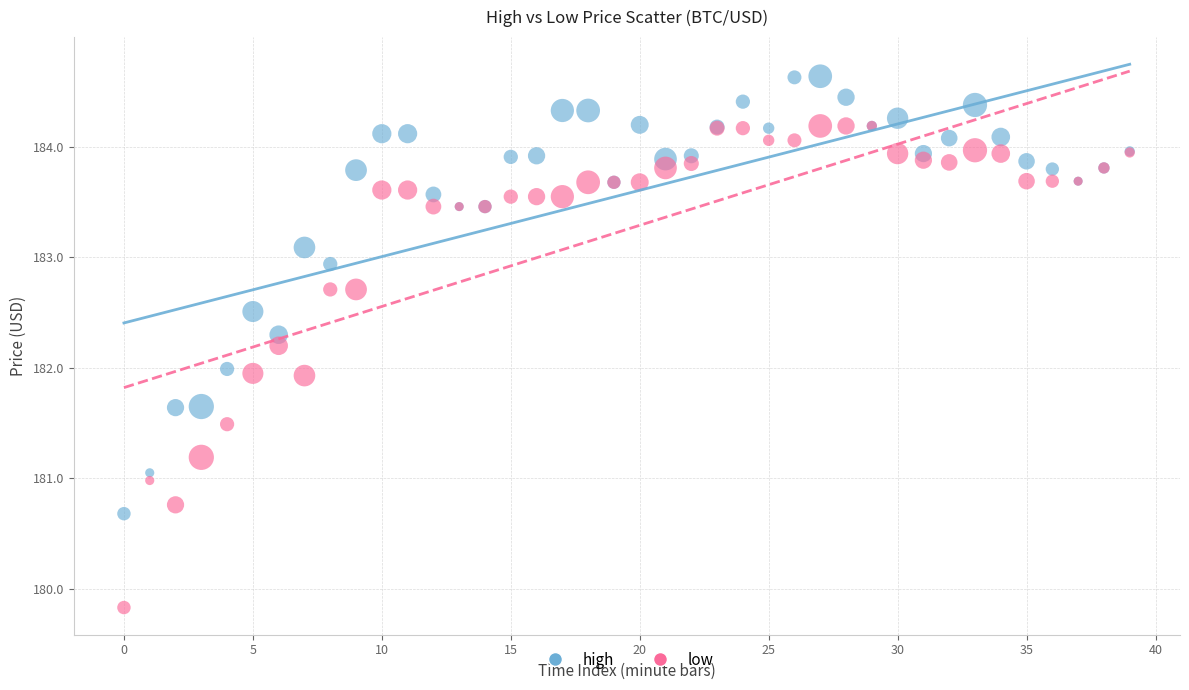

Which series contains the highest Y value?

high